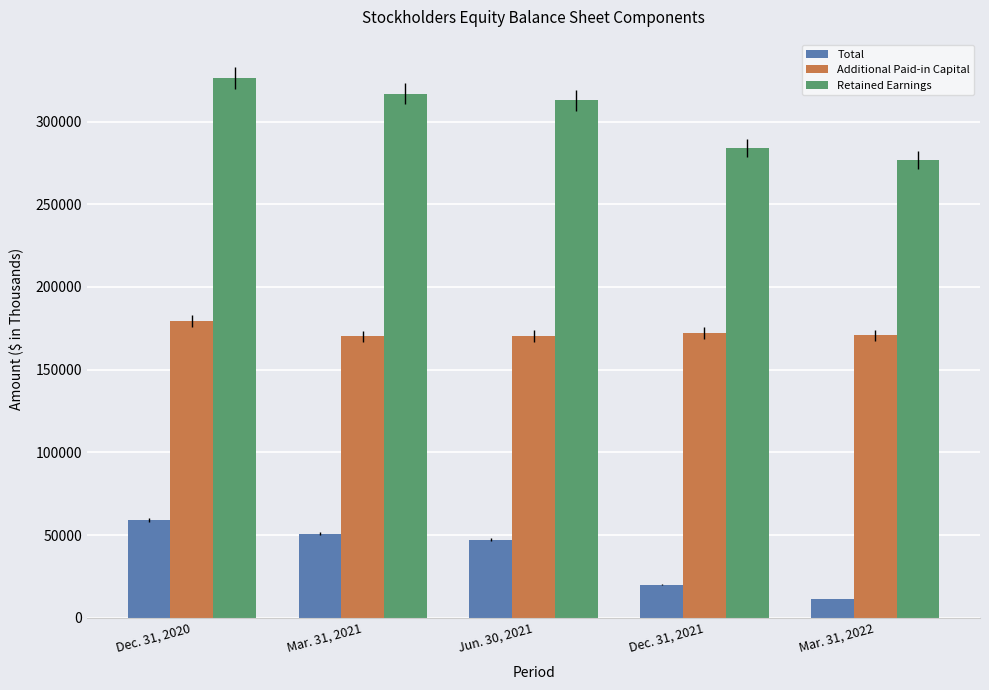

What is the spread (max minus min) of values at Mar. 31, 2022?

265266